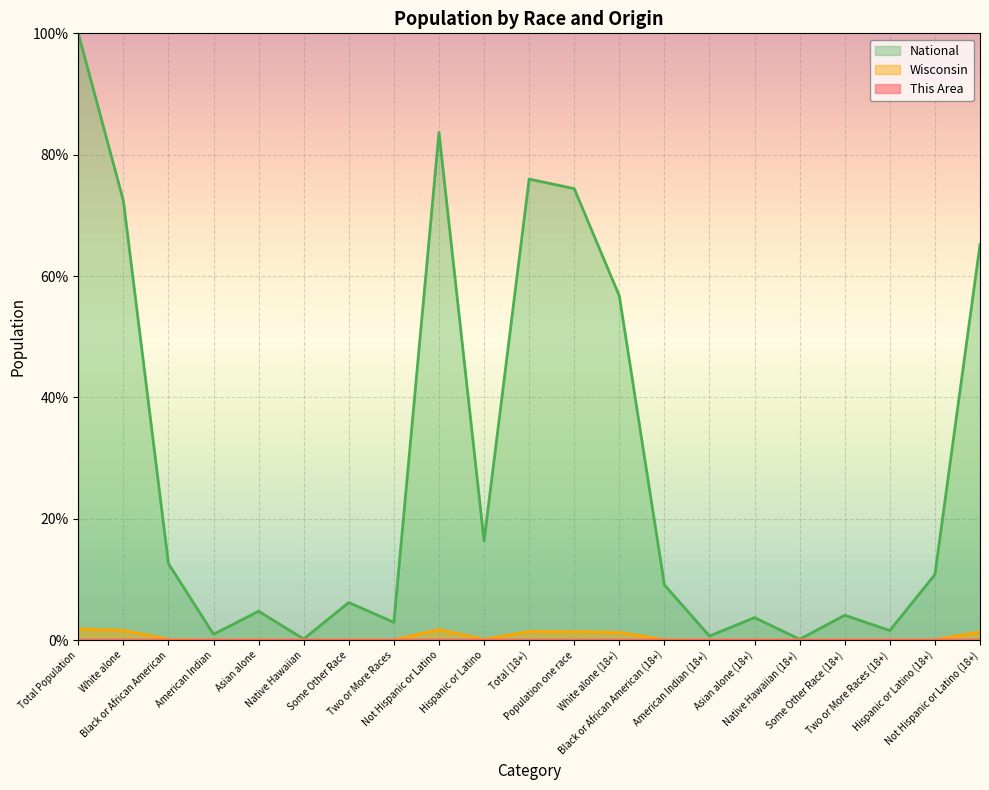

Which category has the highest value in the National series?

Total Population